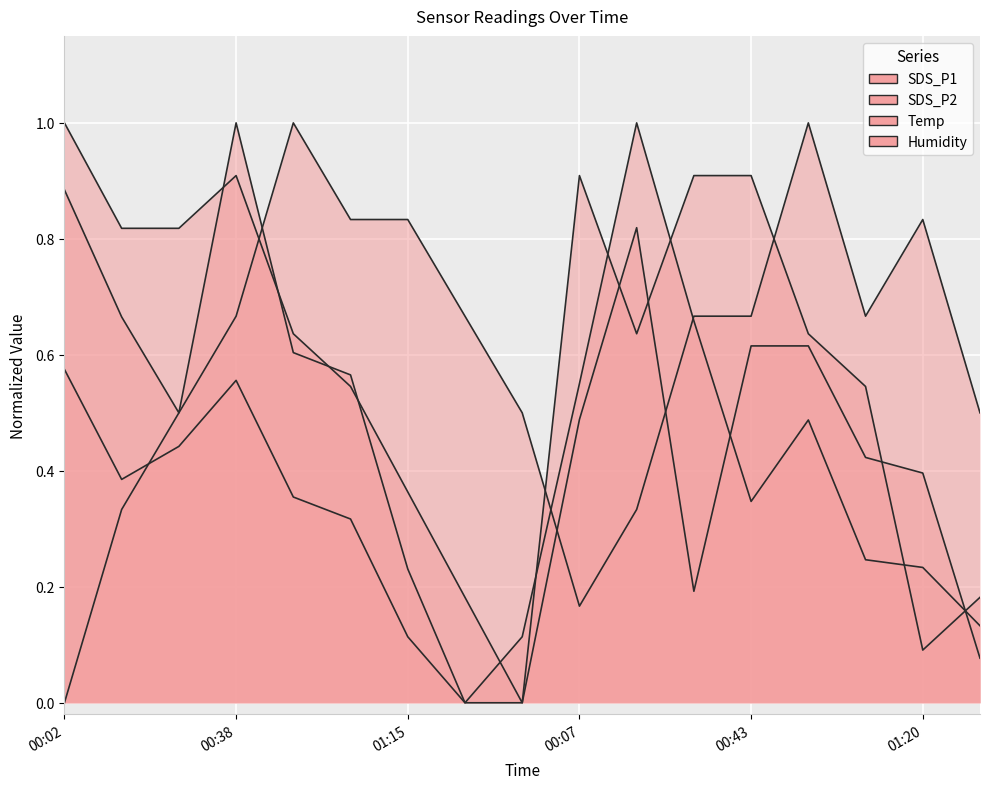

Rank the categories by SDS_P2 value from highest to lowest.

2021/10/29 00:38:56, 2021/10/29 00:02:23, 2021/10/29 00:19:26, 2021/10/29 00:14:34, 2021/10/29 00:43:47, 2021/10/29 00:55:58, 2021/10/29 00:51:05, 2021/10/29 01:03:16, 2021/10/29 00:26:46, 2021/10/29 00:07:15, 2021/10/29 01:08:10, 2021/10/29 01:20:23, 2021/10/29 01:15:30, 2021/10/29 00:31:38, 2021/10/29 01:32:34, 2021/10/29 01:27:41, 2021/10/29 01:37:26